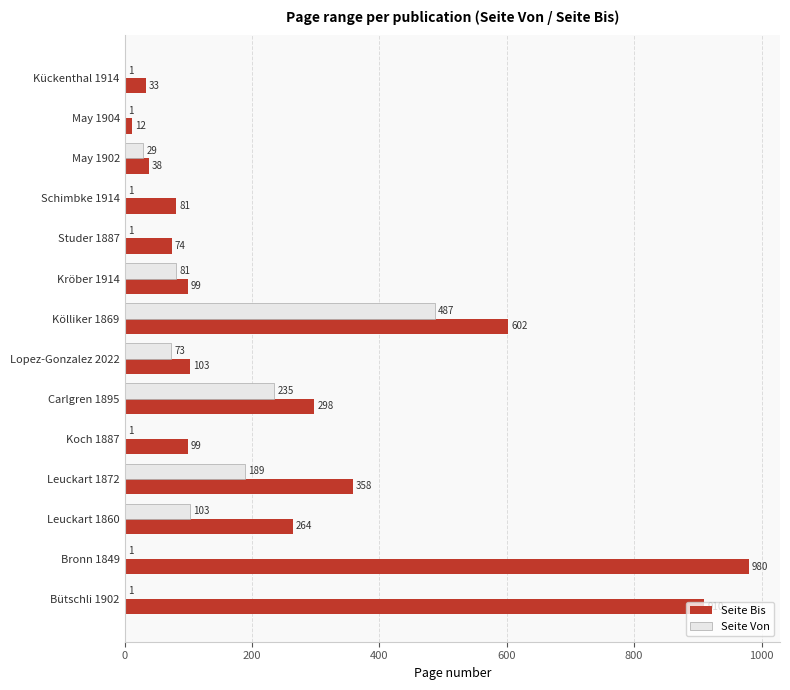

How many series are shown in this chart?

2